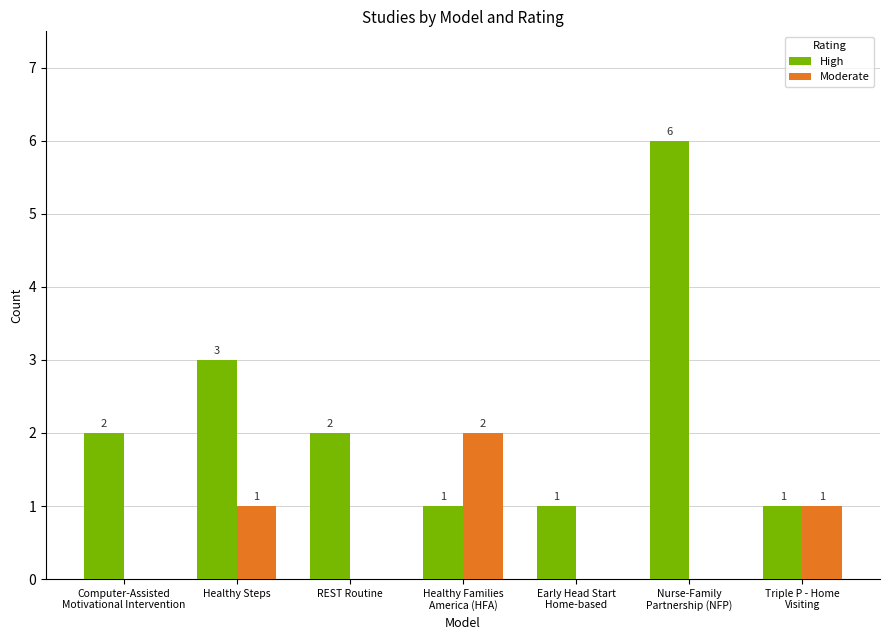

Between Healthy Families
America (HFA) and Early Head Start
Home-based, which series saw the biggest shift?

Moderate